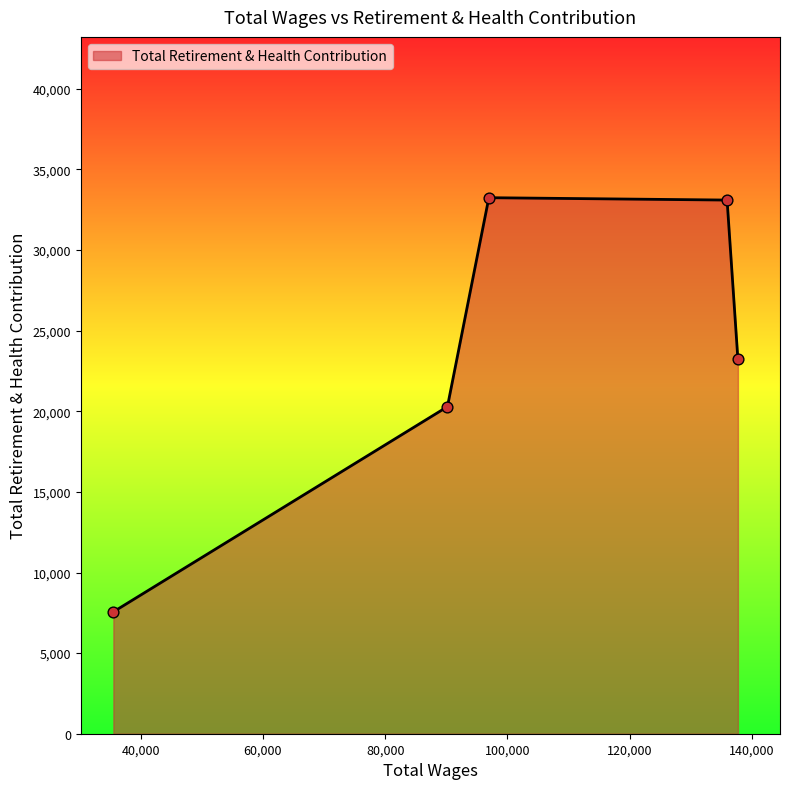

What is the greatest value displayed?

33250